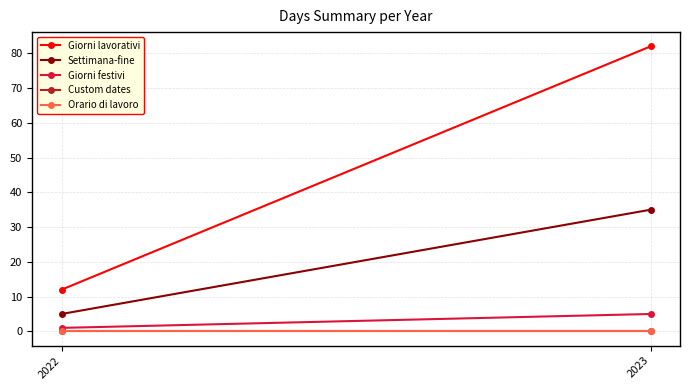

At which category is the sum across all series the highest?

2023